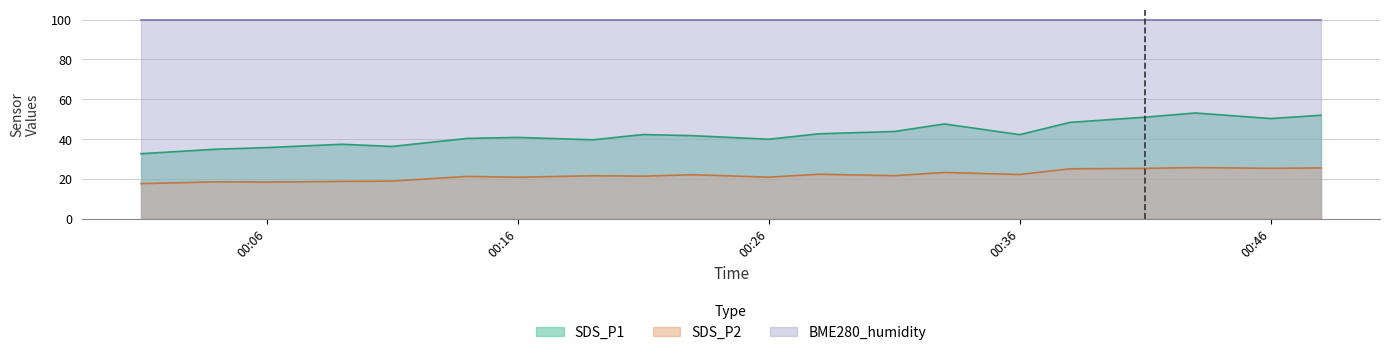

True or false: SDS_P2 and SDS_P1 intersect in this chart.

False